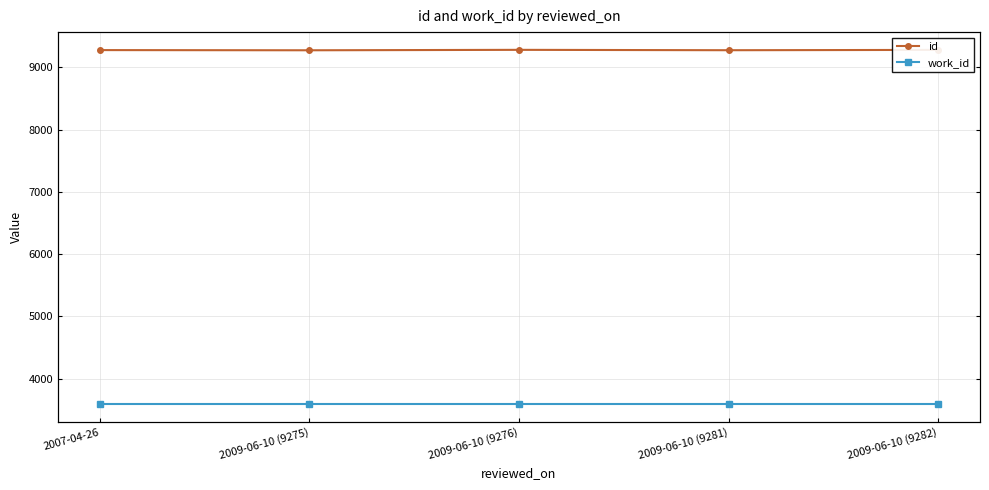

What is the label of the 4th point from the right?

2009-06-10 (9275)